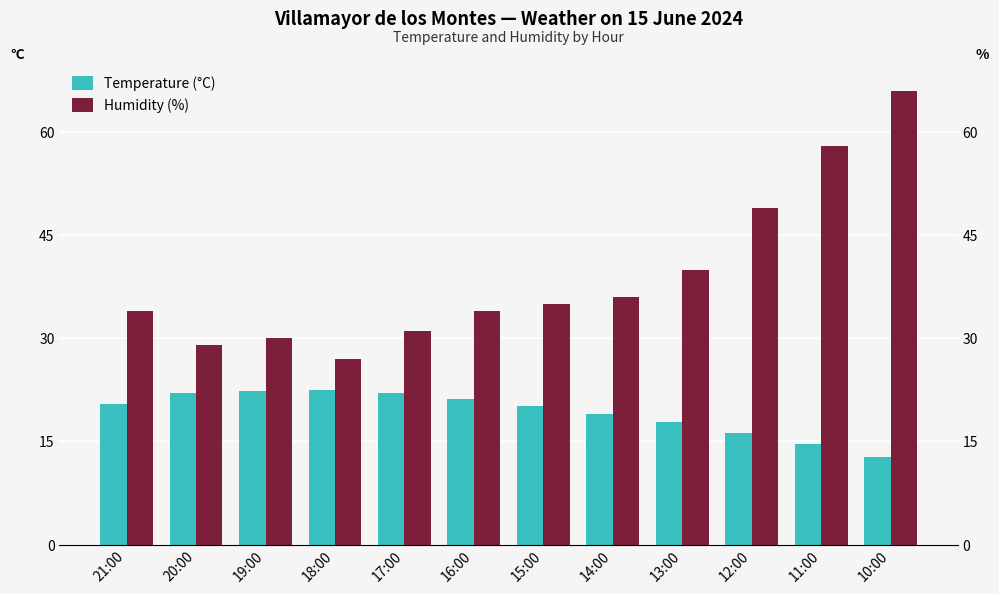

Which series has the widest spread of values?

Humidity (%)